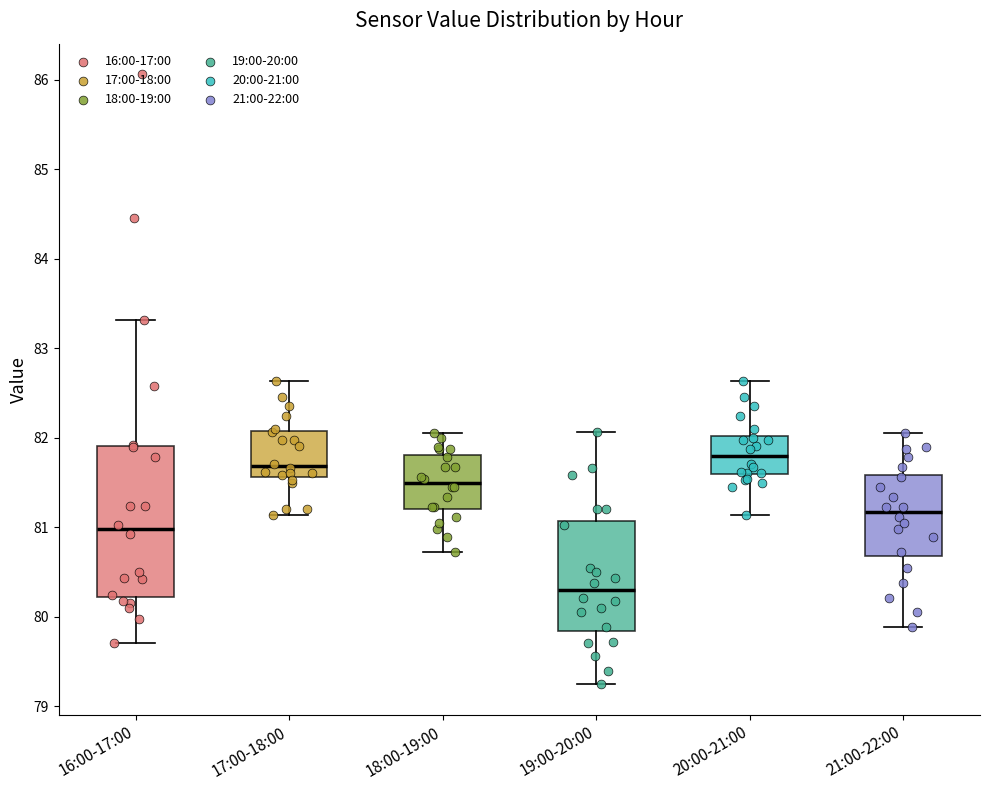

Which box has the highest median line?

20:00-21:00